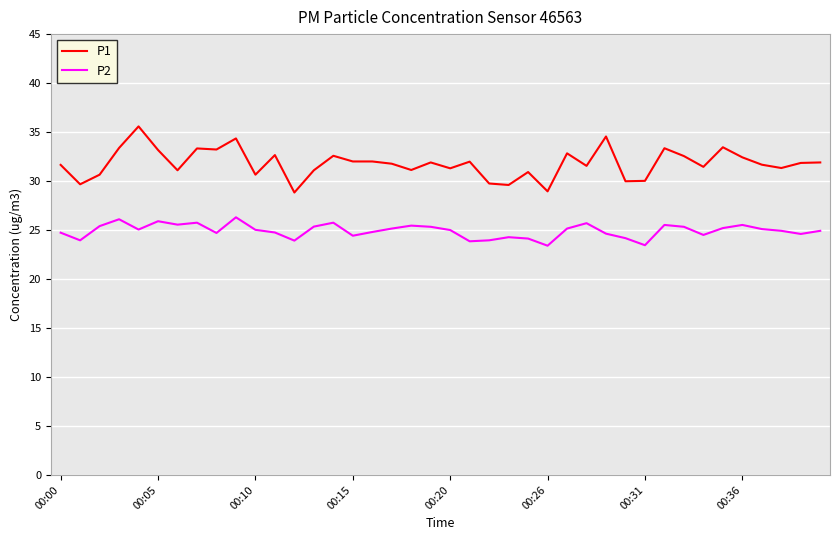

What is the difference between the maximum and minimum values in the P2 series?

2.9